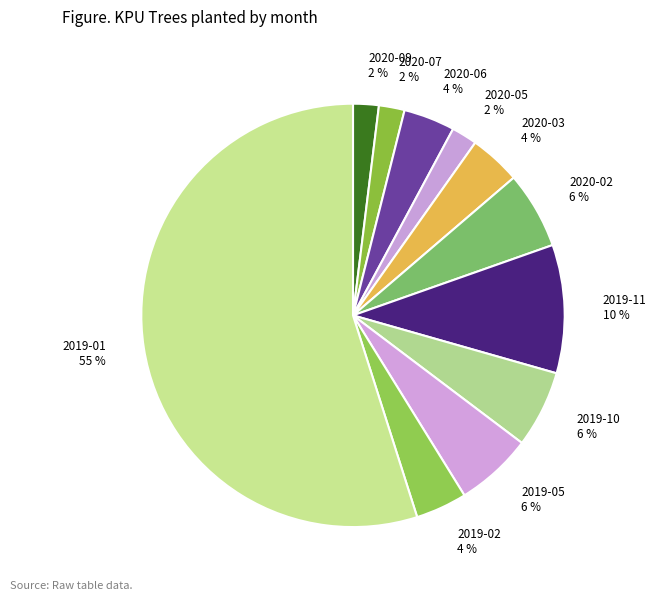

Is the sum of 2019-11 10 % and 2020-05 2 % greater than half?

No